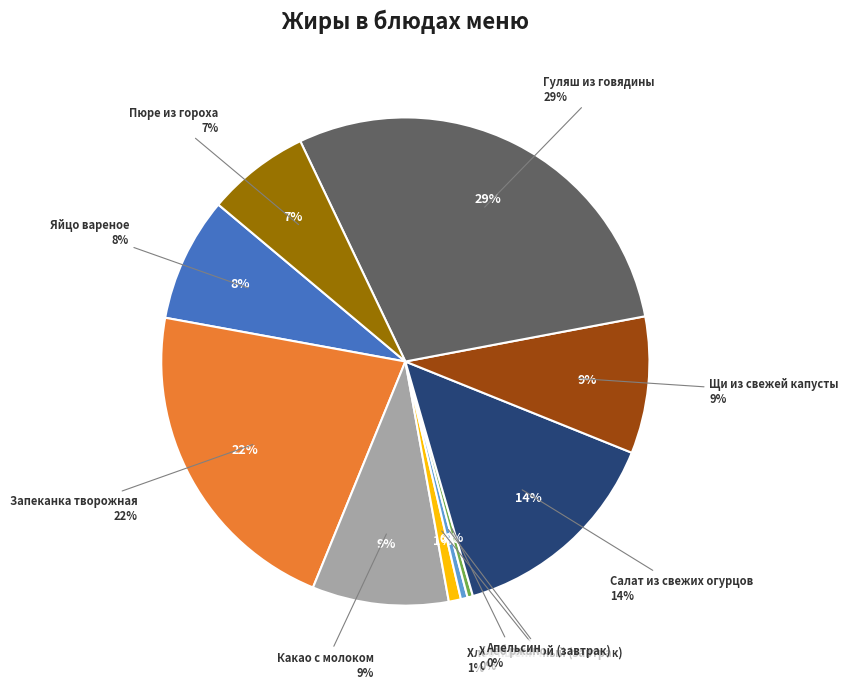

What portion of the pie excludes Щи из свежей капусты?

90.9%